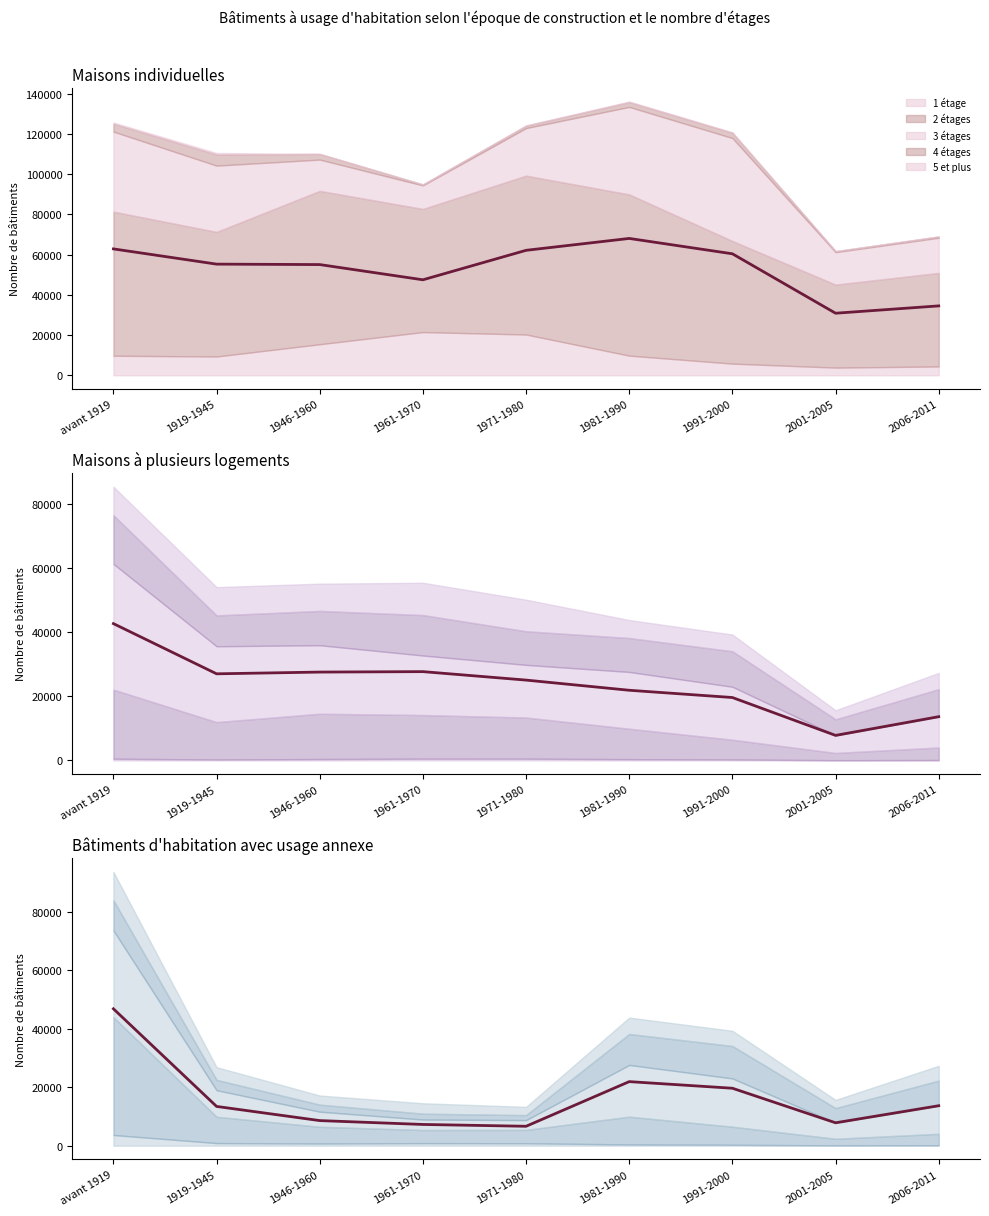

Approximately how many times larger is the value at 1946-1960 compared to avant 1919?

0.2